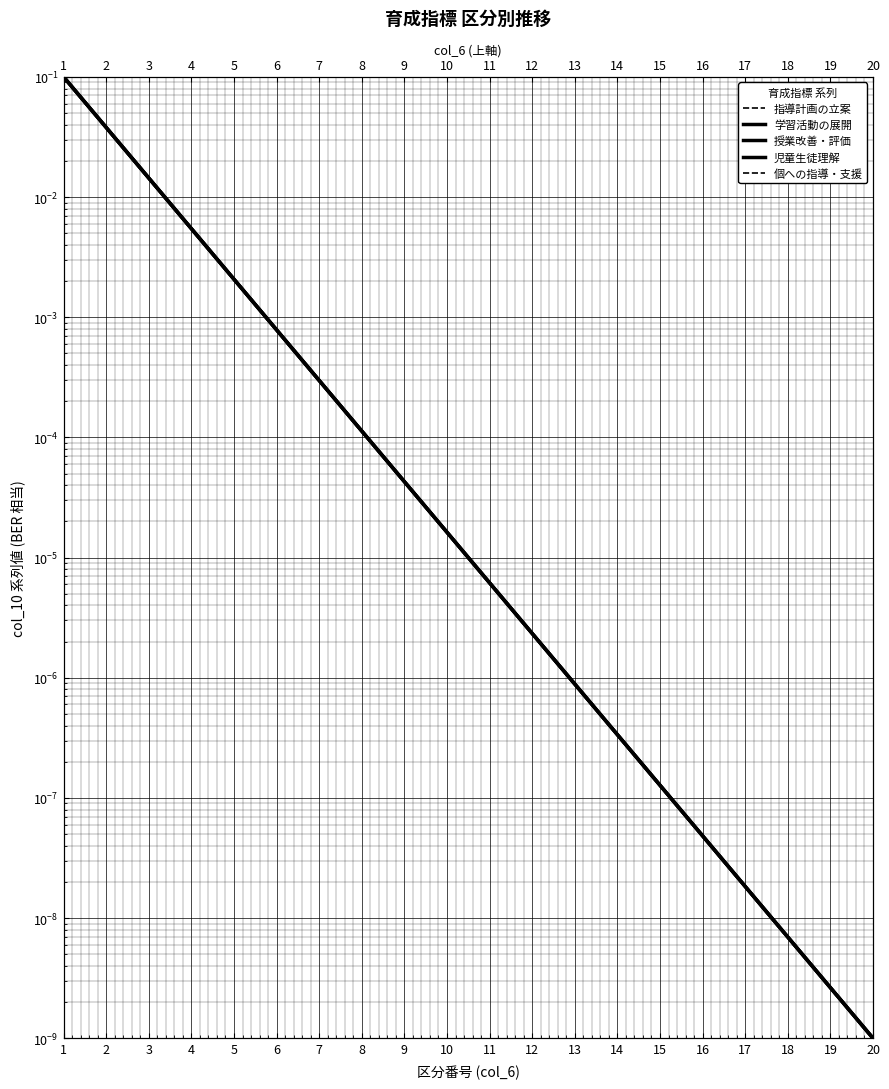

Is it true that 指導計画の立案 equals 0.0 at 14?

False